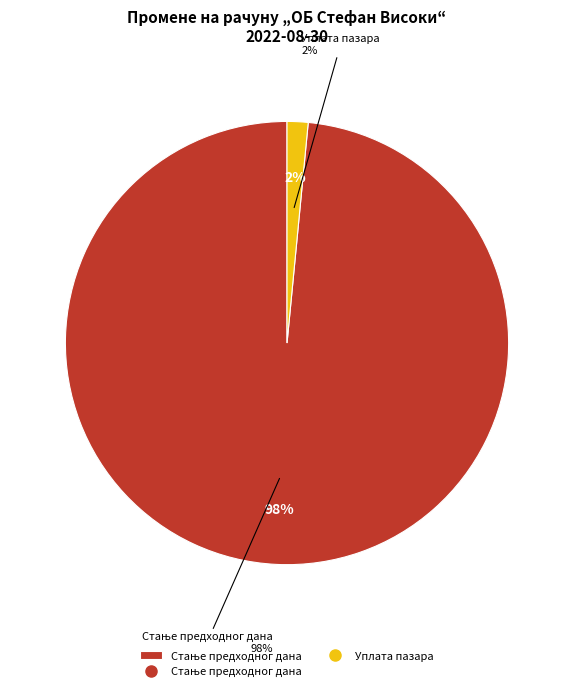

Does any single category account for the majority?

Yes